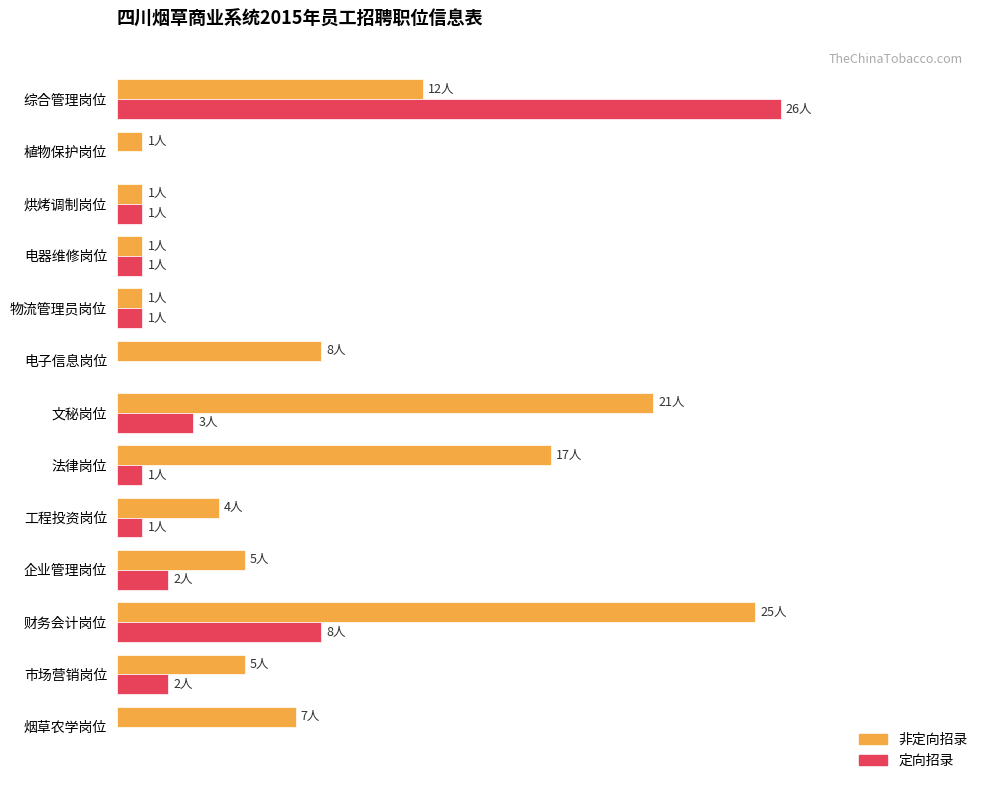

What are all the series names shown in the legend?

非定向招录, 定向招录